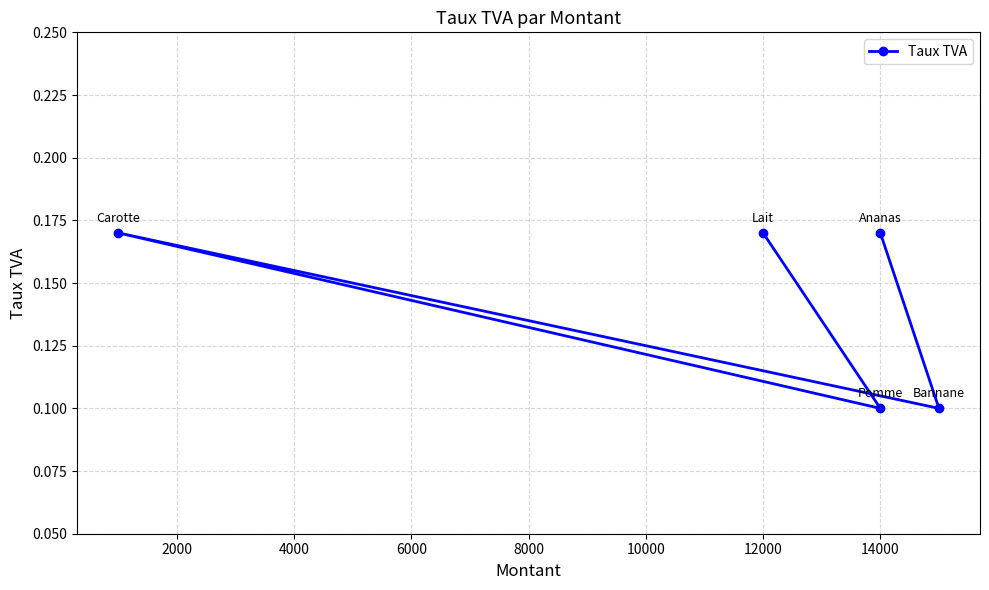

Does the chart have visible grid lines?

Yes